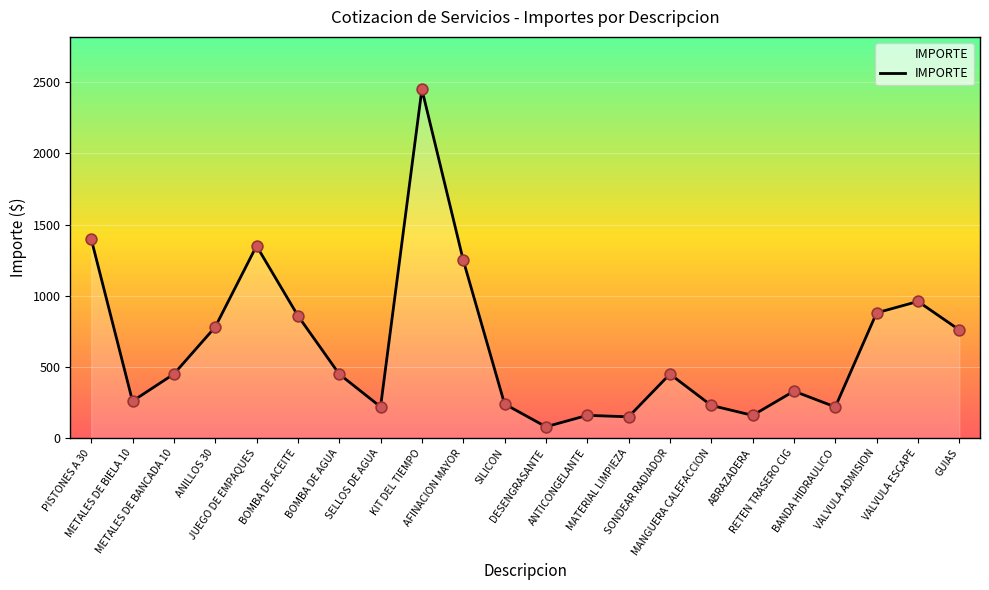

Approximately how many times larger is the value at SELLOS DE AGUA compared to BANDA HIDRAULICO?

1.0